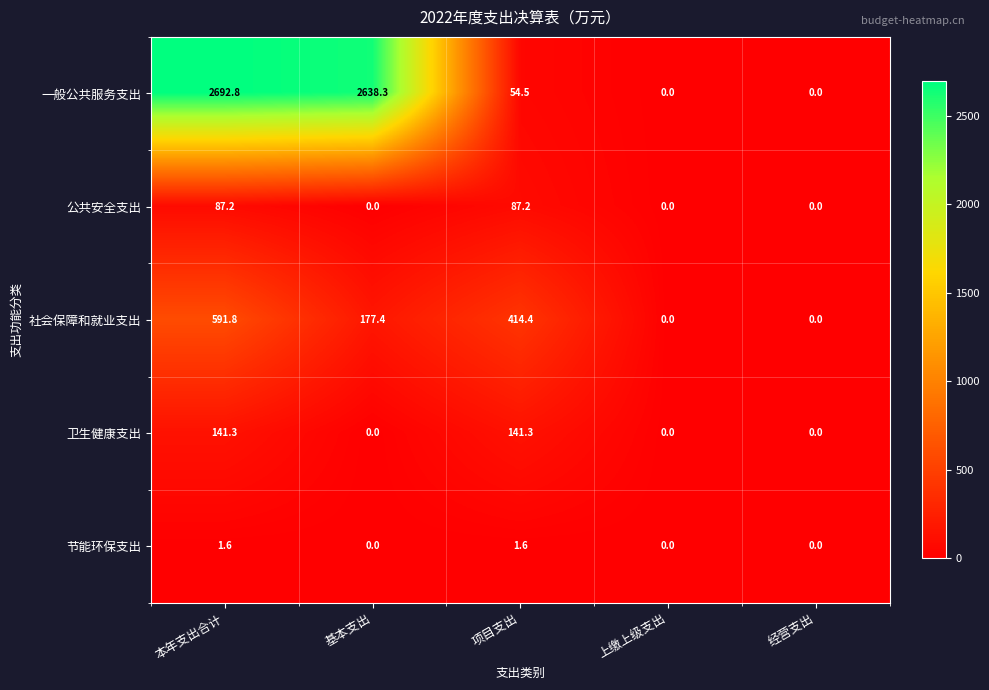

The value of 公共安全支出 at 经营支出 is 0.0. True or false?

True